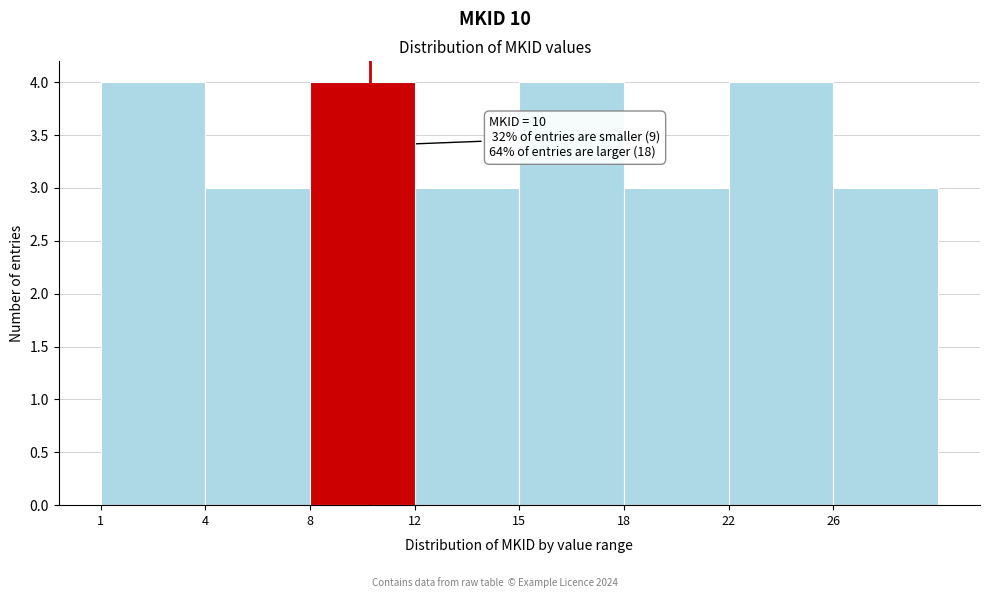

Reading left to right, transcribe all the data shown in this chart.

4	3	4	3	4	3	4	3